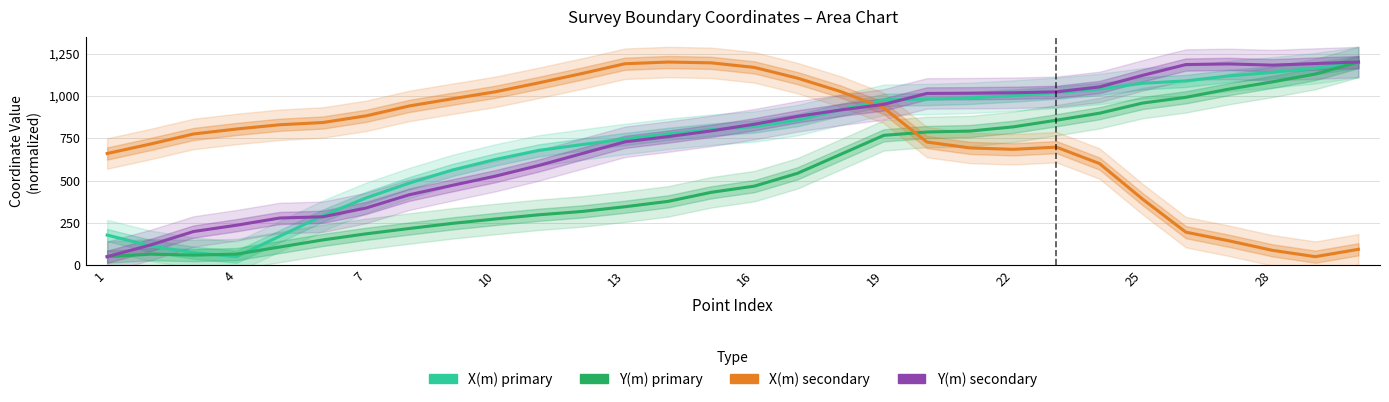

Which has a higher value, 16 or 7?

16